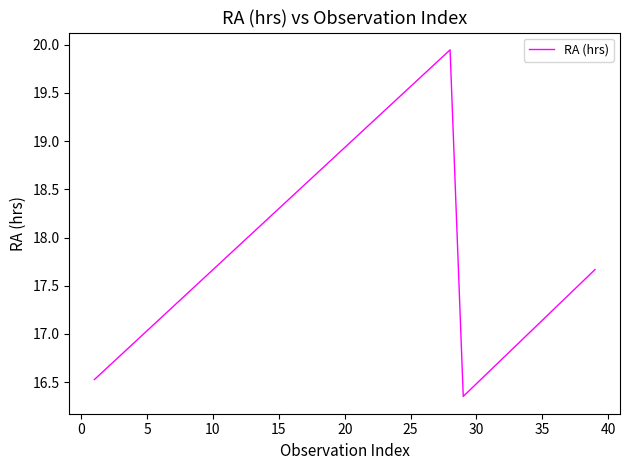

What is the difference between the maximum and minimum values?

3.6